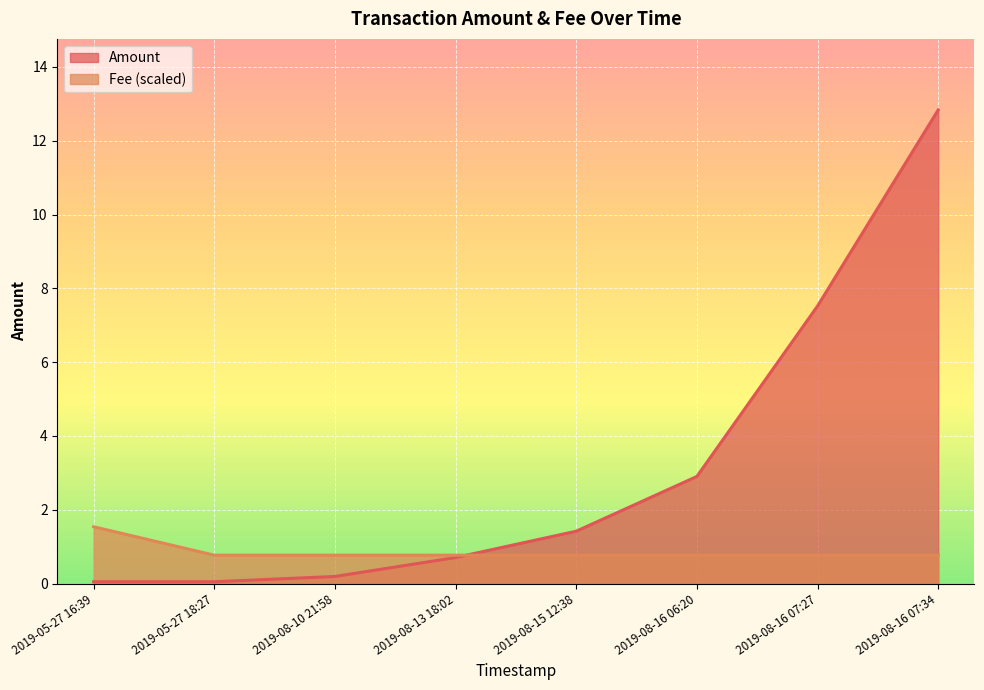

How many data points does each series have?

8